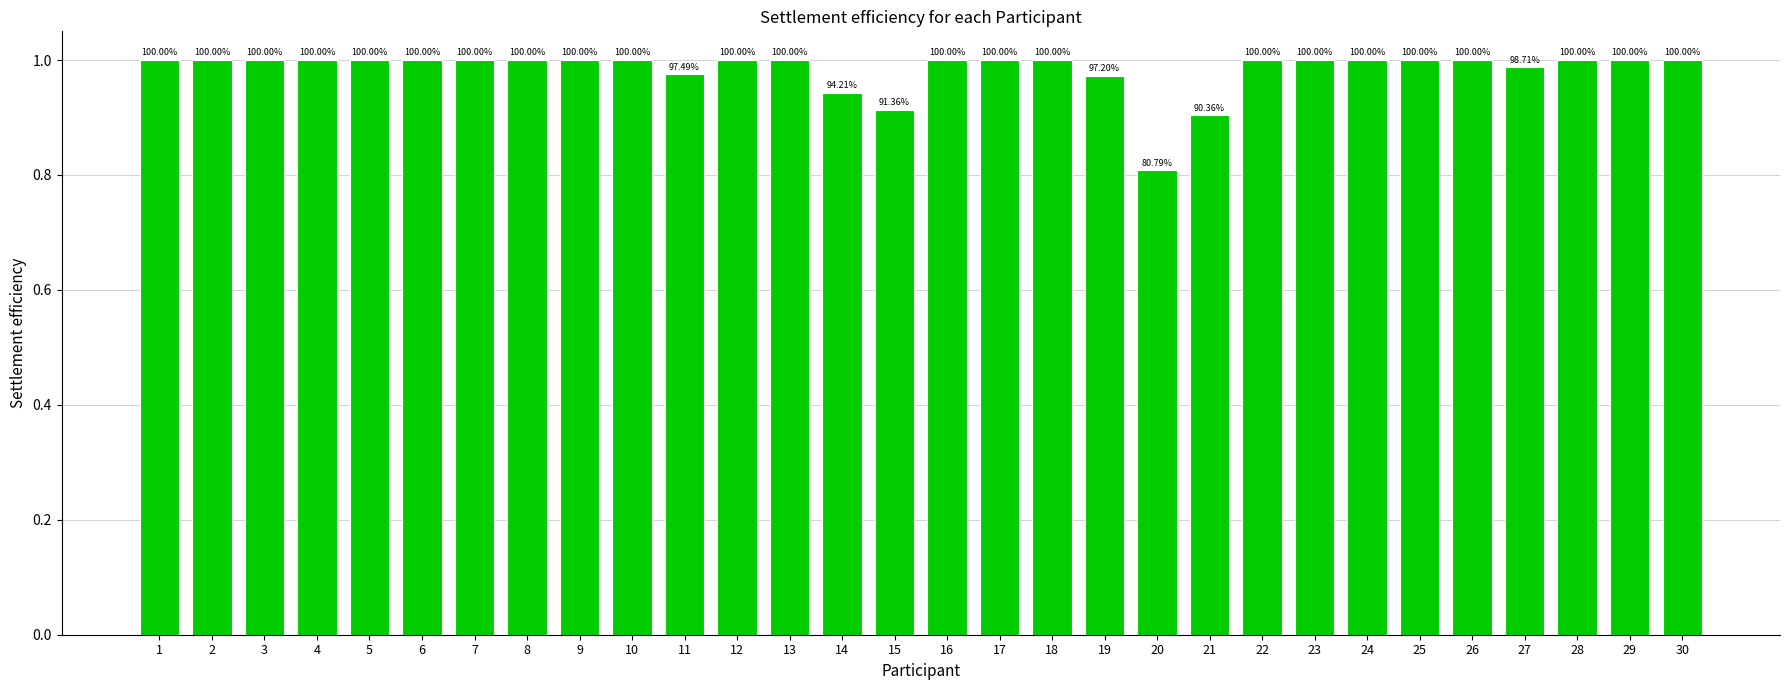

What is the difference between the maximum and second lowest values?

0.1